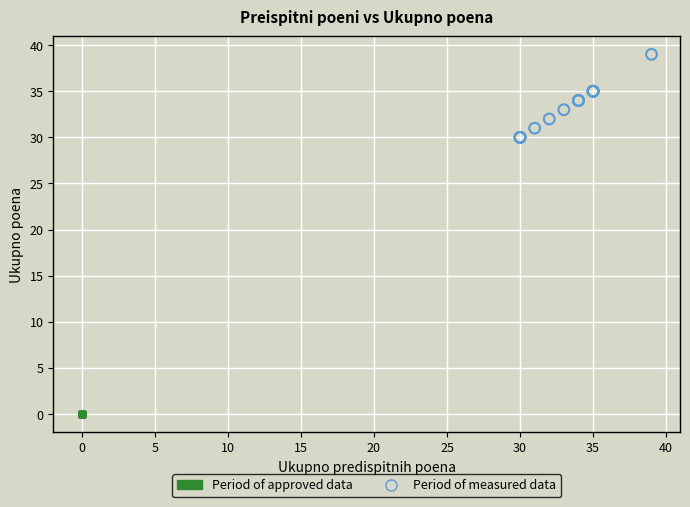

Which series reaches the minimum Y coordinate?

Period of approved data